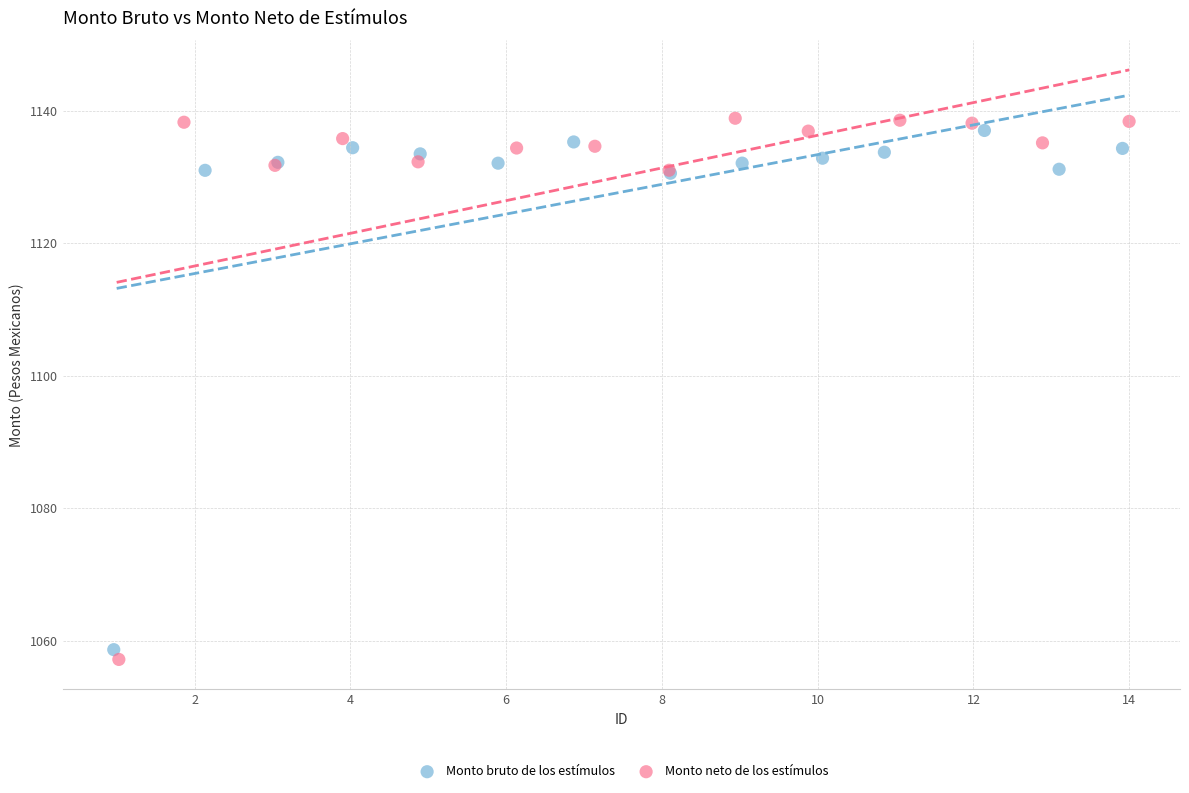

Which series reaches the maximum Y coordinate?

Monto neto de los estímulos